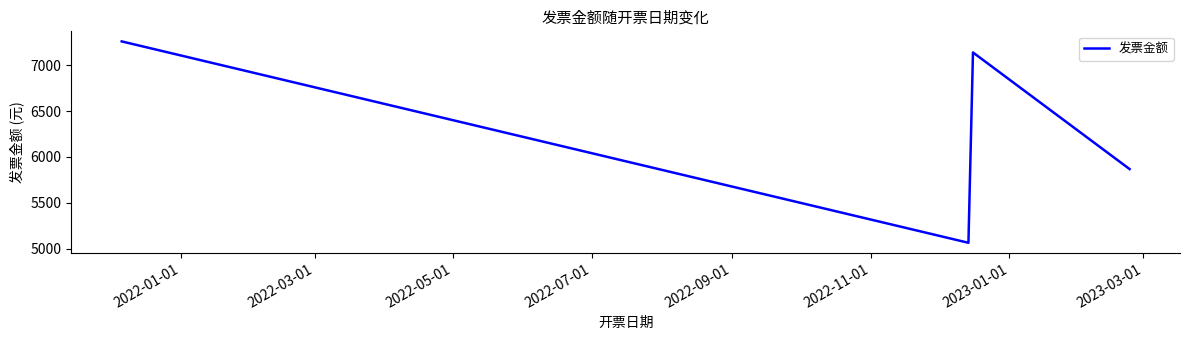

What is the average value?

6332.0